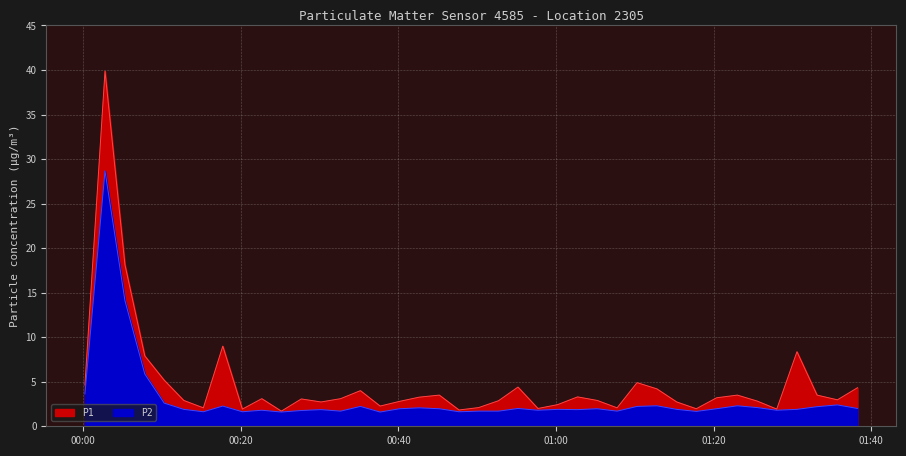

List the series in order of their peak value, lowest first.

P2, P1